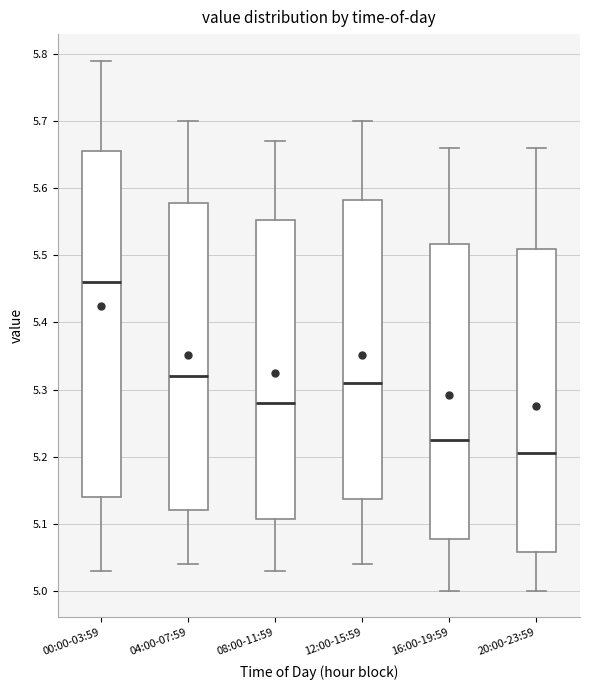

Which box is the tallest, from its lower edge to its upper edge?

00:00-03:59